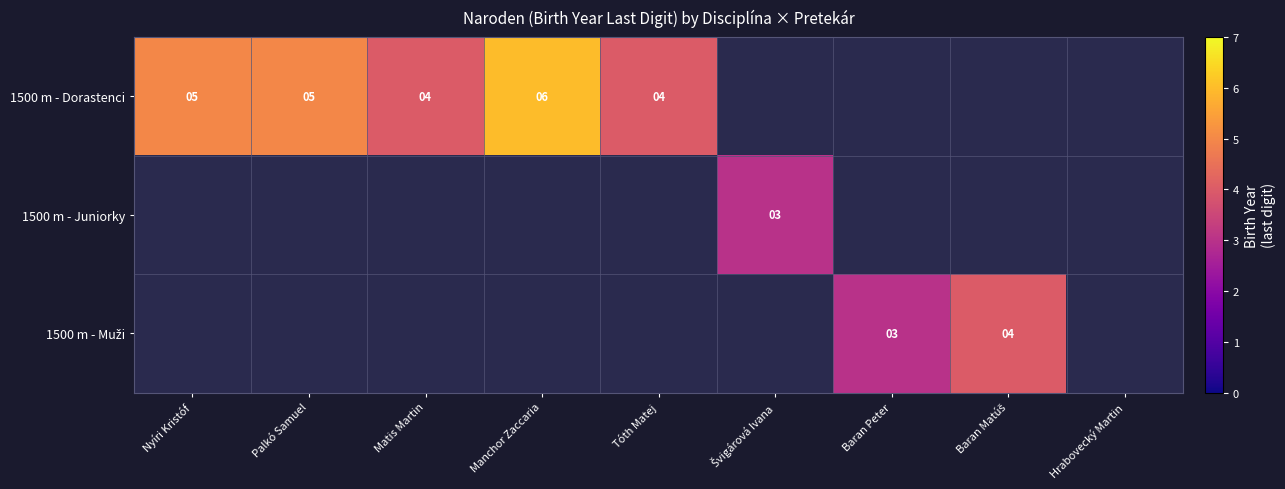

Between Tóth Matej and Matis Martin, which is larger?

Tóth Matej